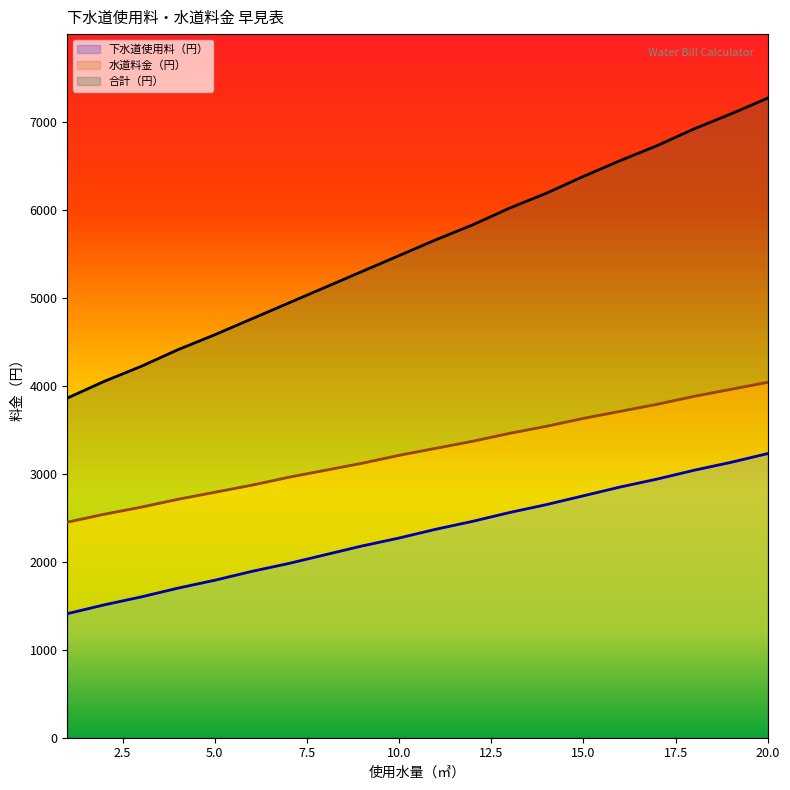

Does the chart have visible grid lines?

No